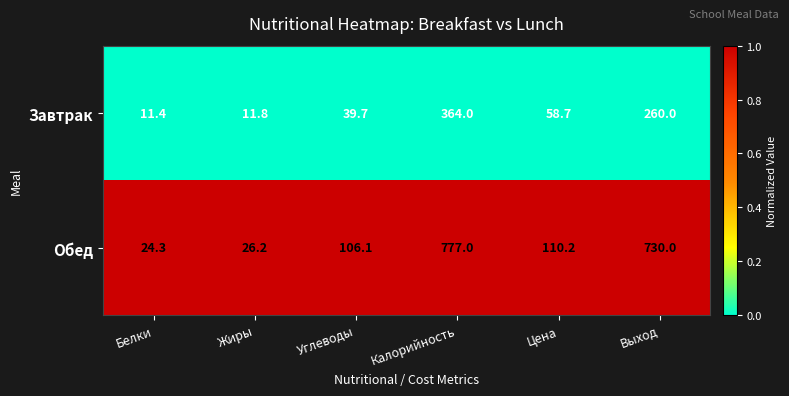

Rank the series at Цена from lowest to highest value.

Завтрак, Обед